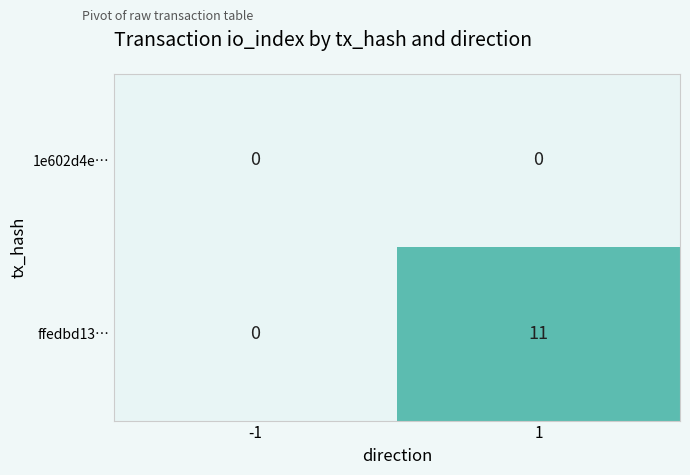

Reading left to right, extract all data points from this chart.

1e602d4e…: 0	0
ffedbd13…: 0	11